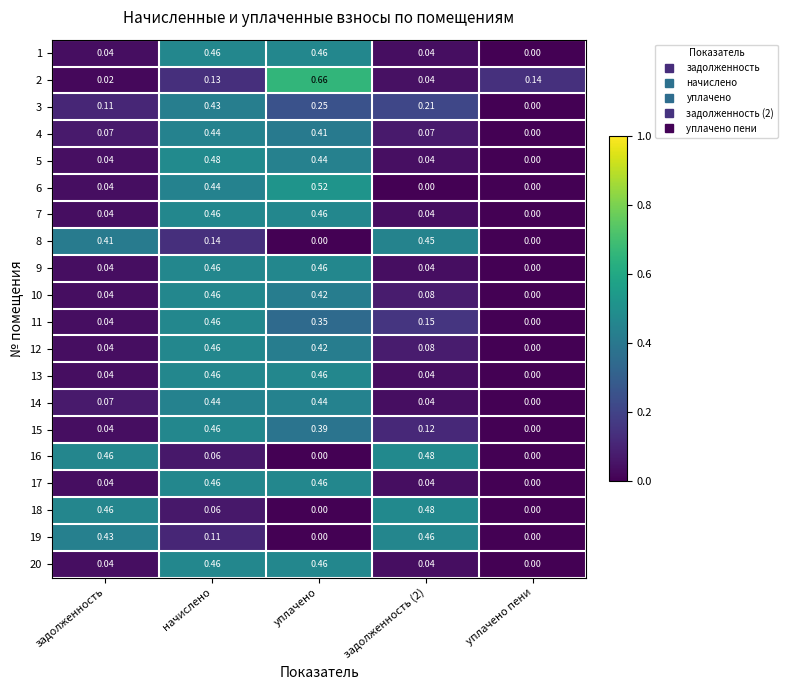

At which category is the sum across all series the highest?

начислено